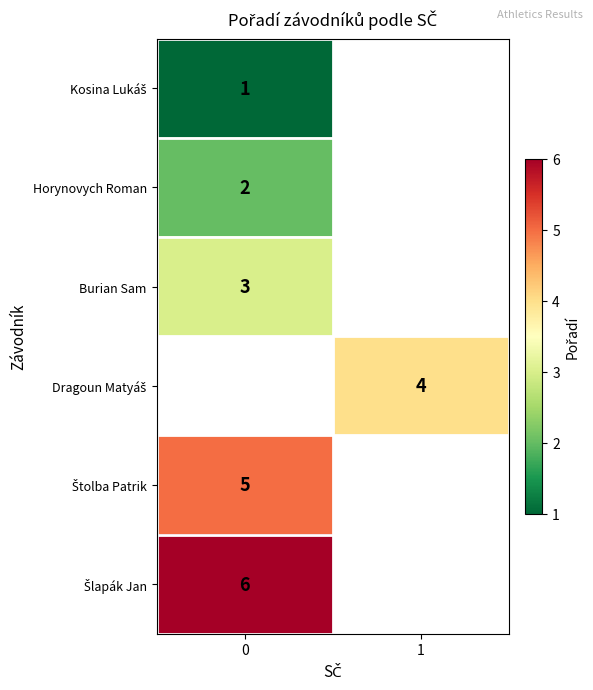

Is it true that Burian Sam equals 3 at 0?

True